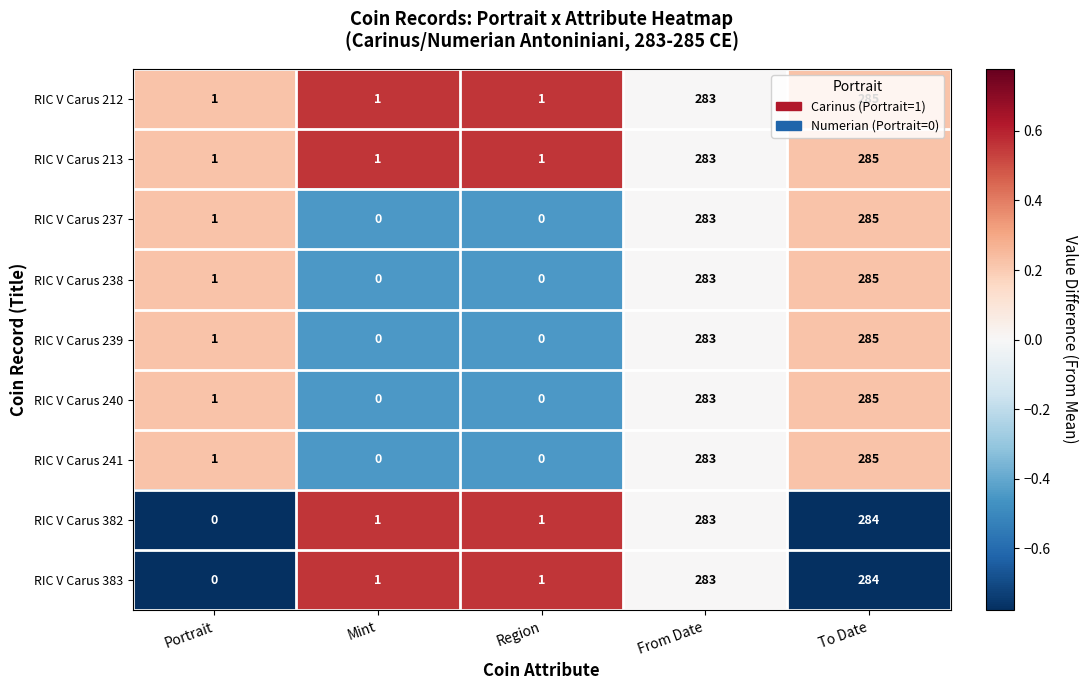

At which category is the sum across all series the highest?

To Date